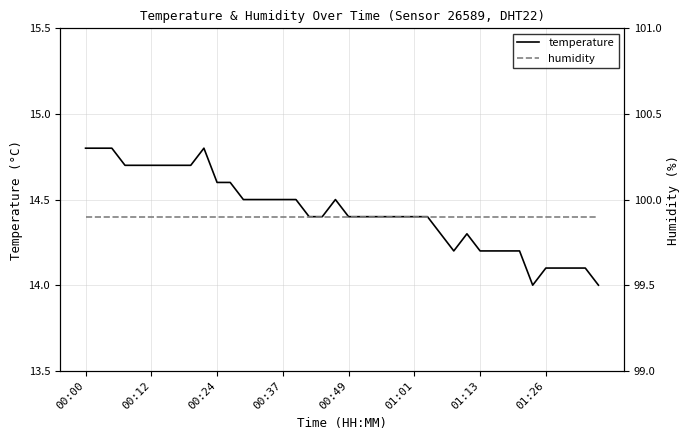

Which series has the largest total across all categories?

humidity